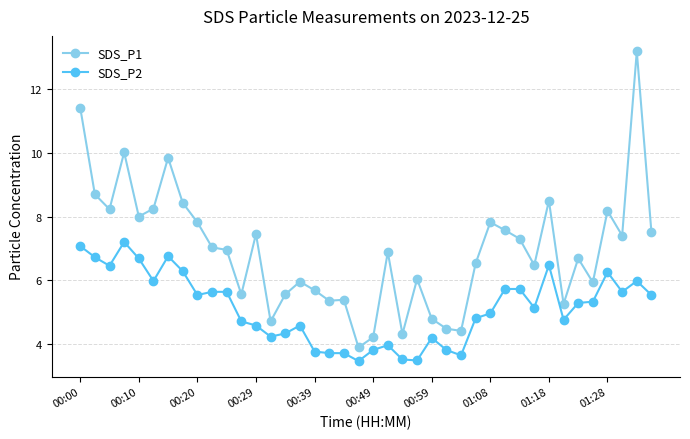

What is the smallest value displayed?

3.5